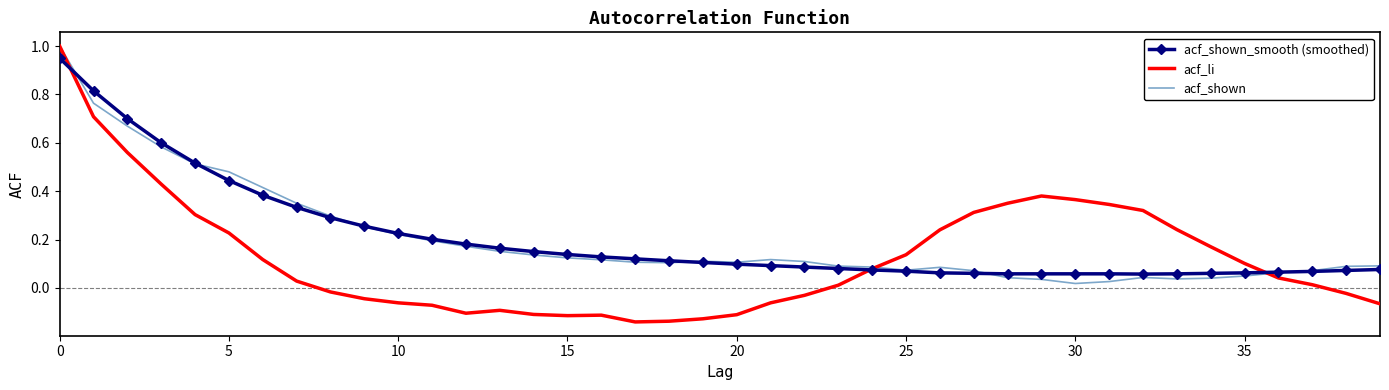

How many times do acf_shown_smooth (smoothed) and acf_li cross each other?

3